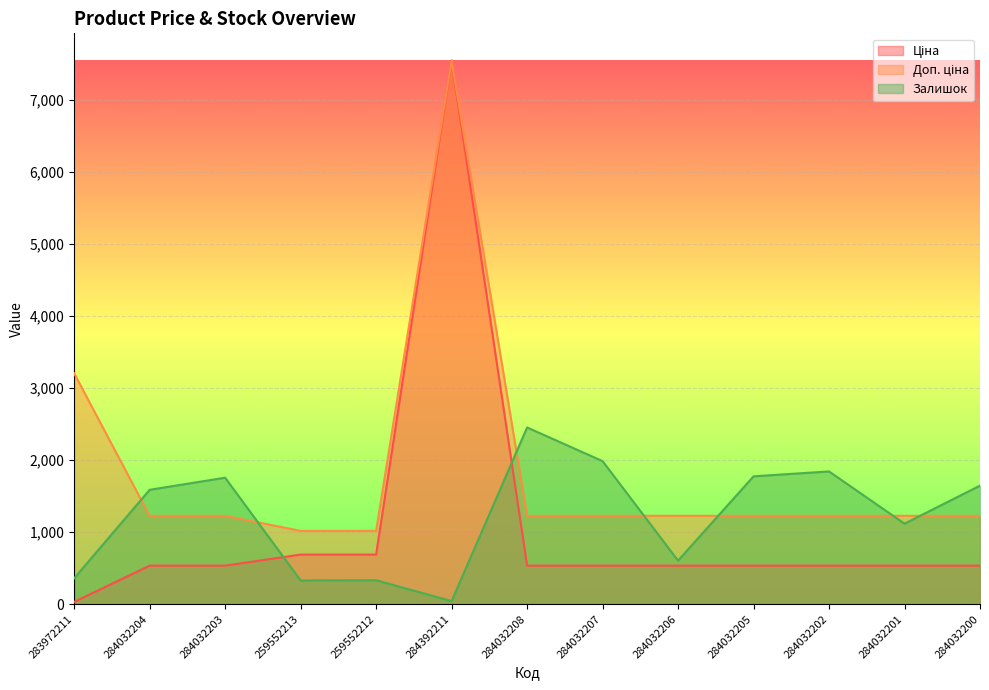

What is the difference between the second highest and minimum values in the Доп. ціна series?

2187.2